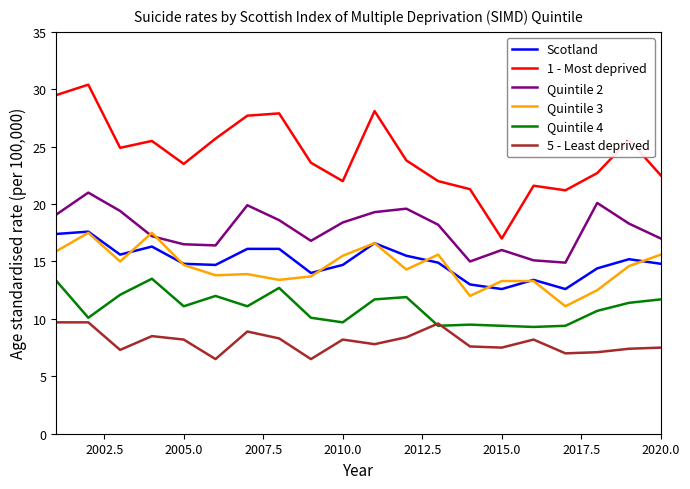

How many interior local valleys does the 1 - Most deprived series have?

5